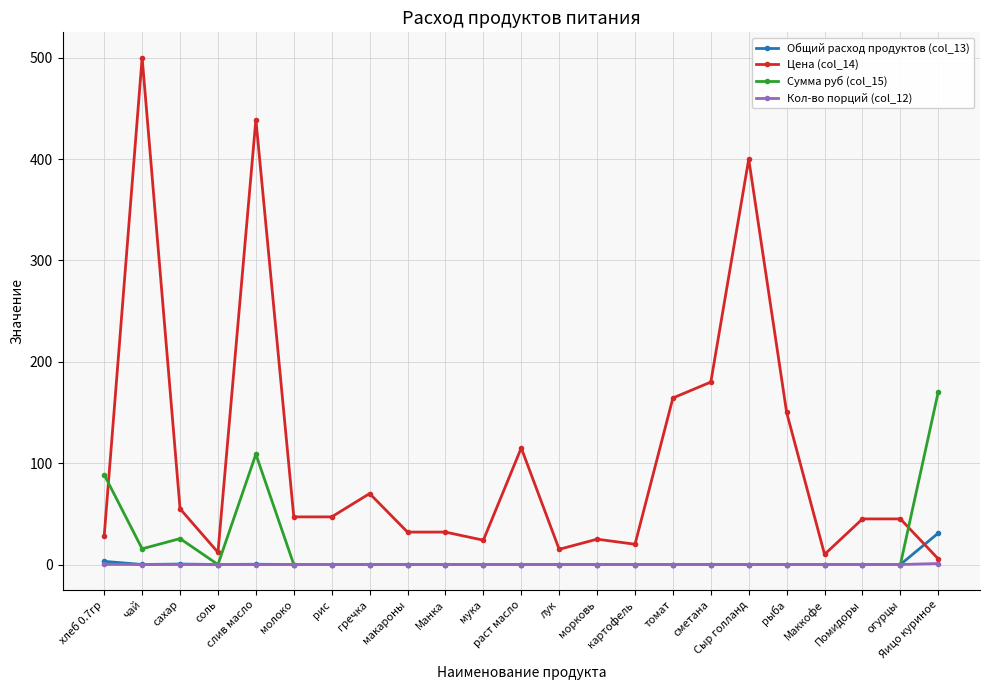

Which series has the widest spread of values?

Цена (col_14)